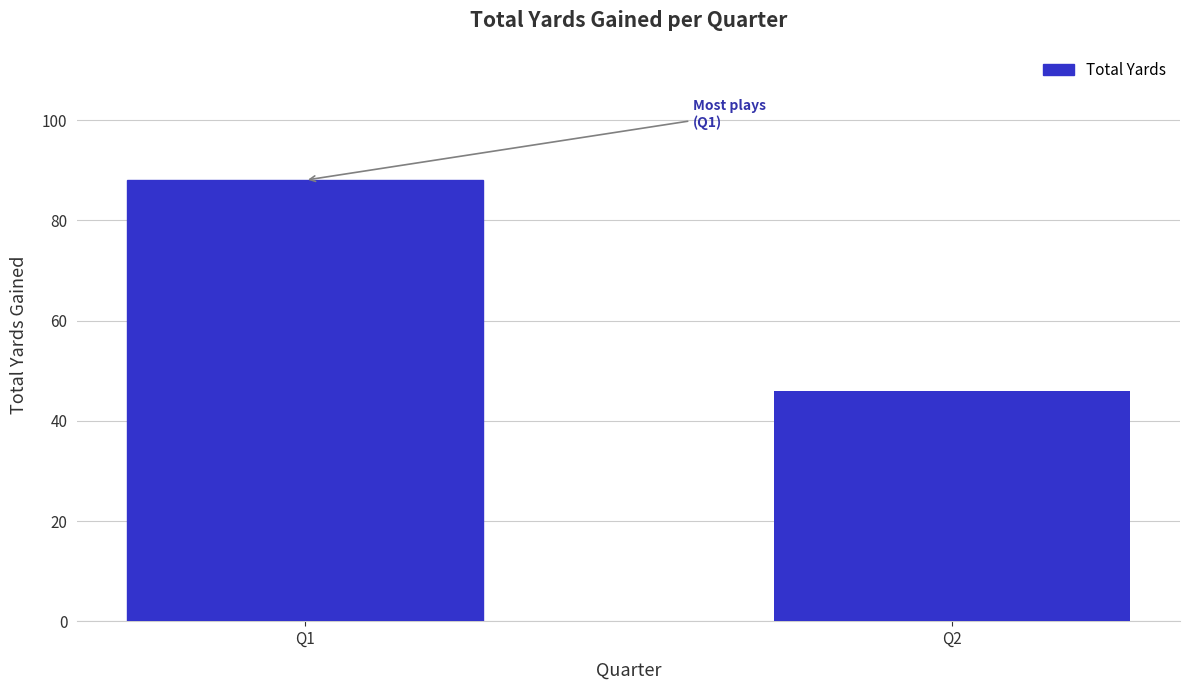

What value does the data have at Q2, to the nearest 10?

50